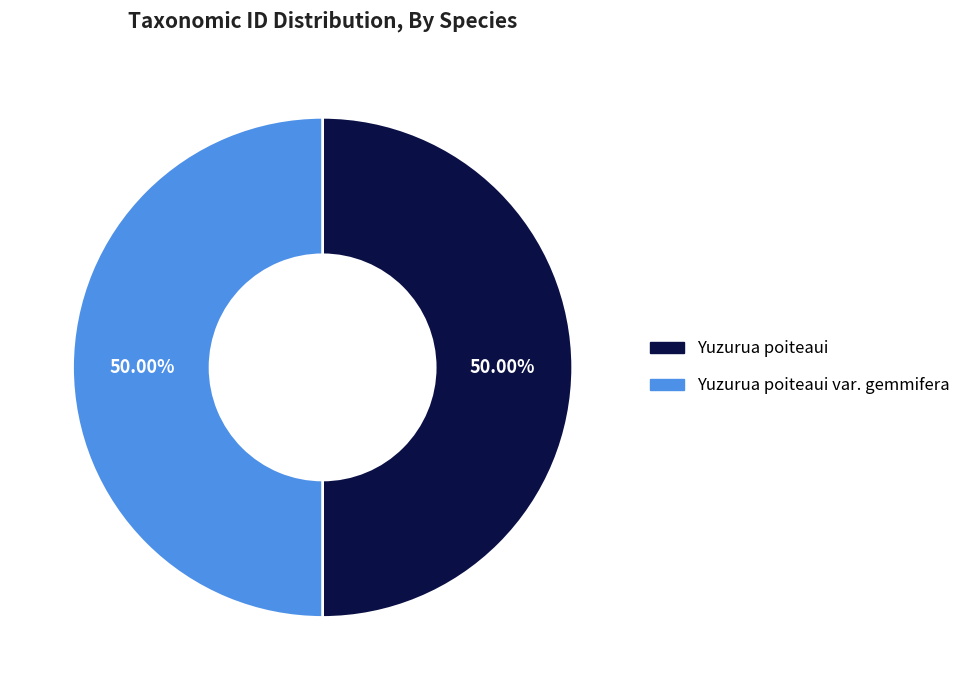

How many slices are in this pie chart?

2